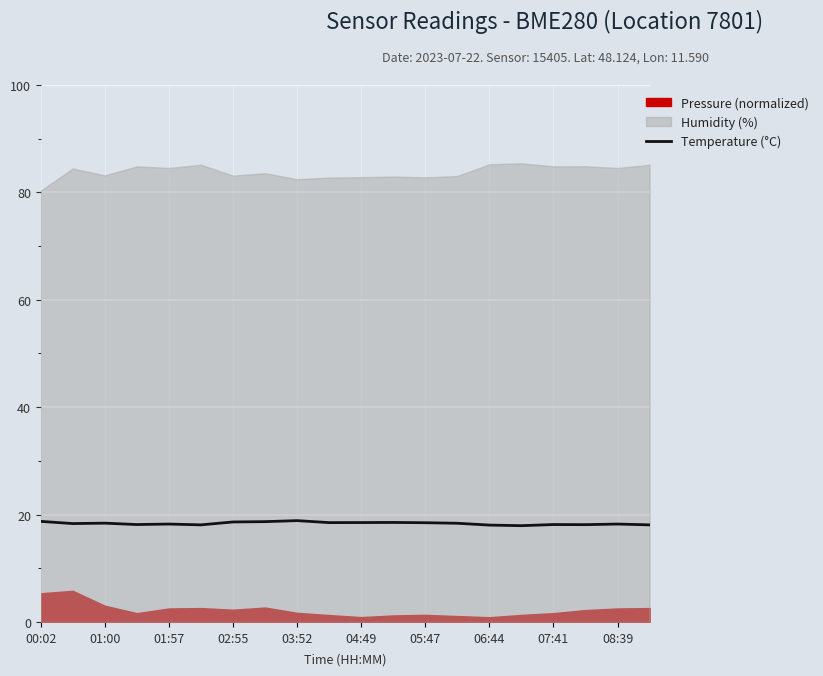

The chart shows a value of 17.9 at 15. True or false?

True